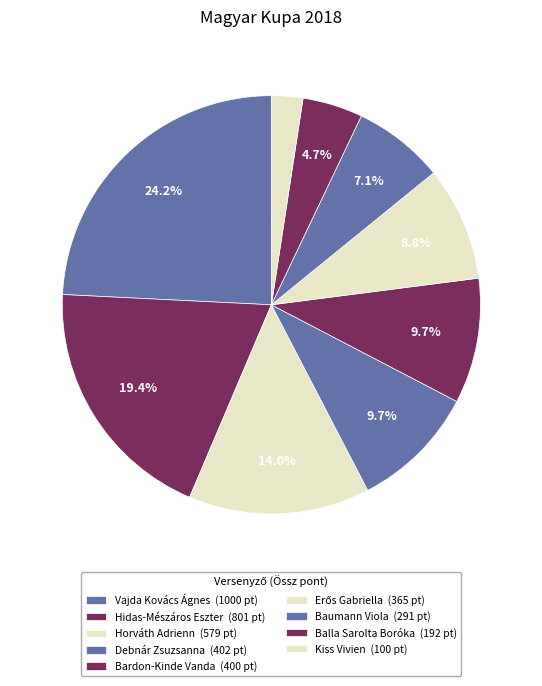

What is the change in value from Hidas-Mészáros Eszter to Baumann Viola?

-509.2